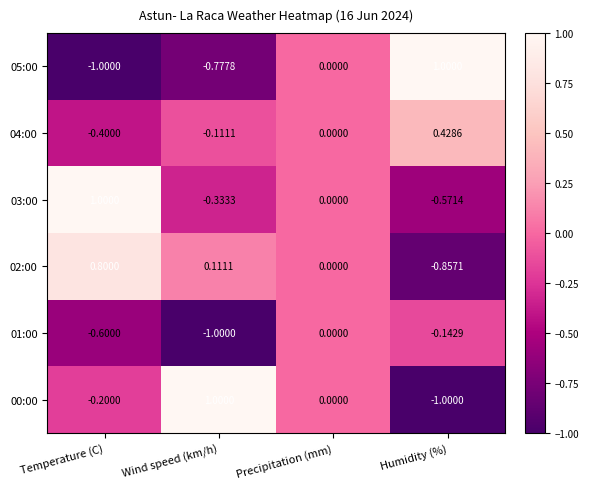

What is the spread (max minus min) of values at Temperature (C)?

2.0